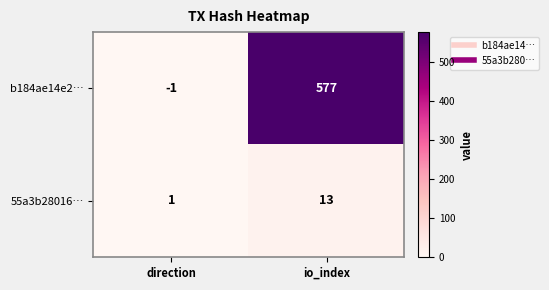

Rank the series by their maximum value, from highest to lowest.

b184ae14e2…, 55a3b28016…